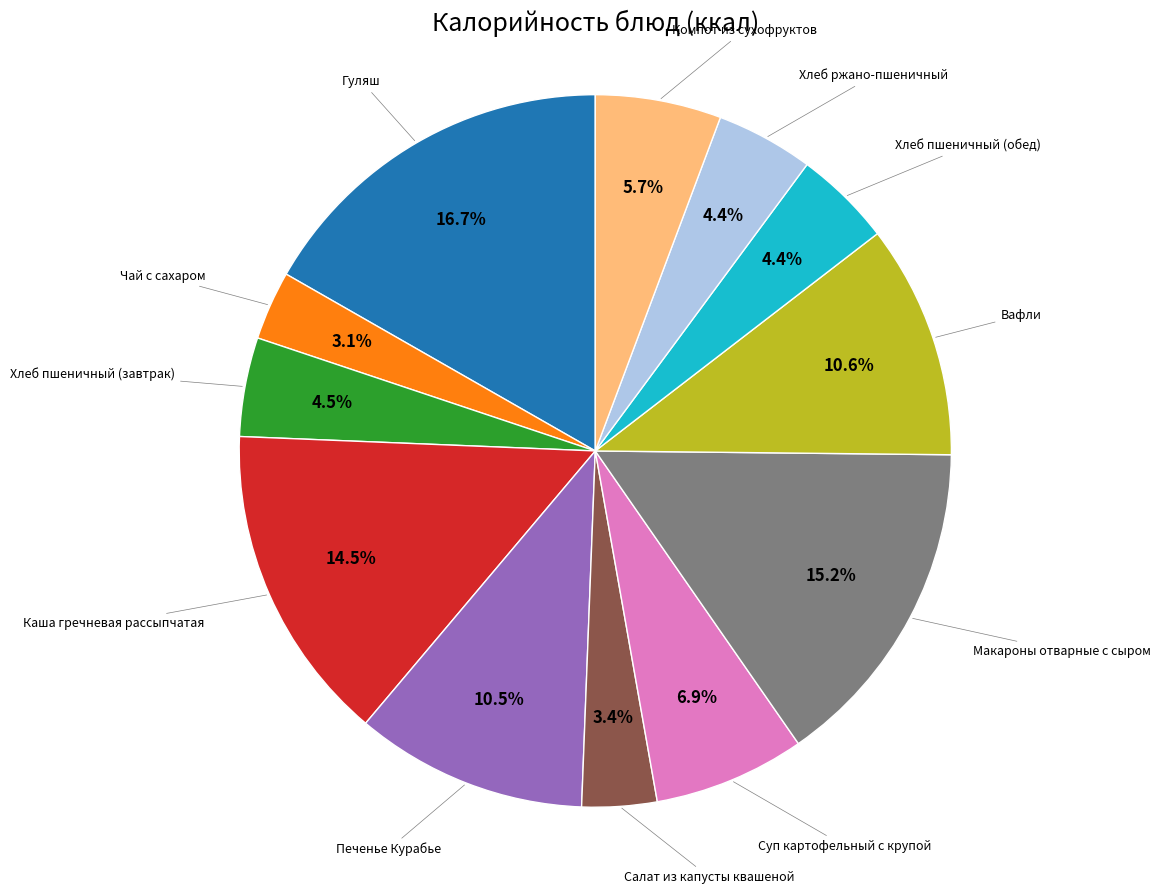

Is there a majority slice in this chart?

No